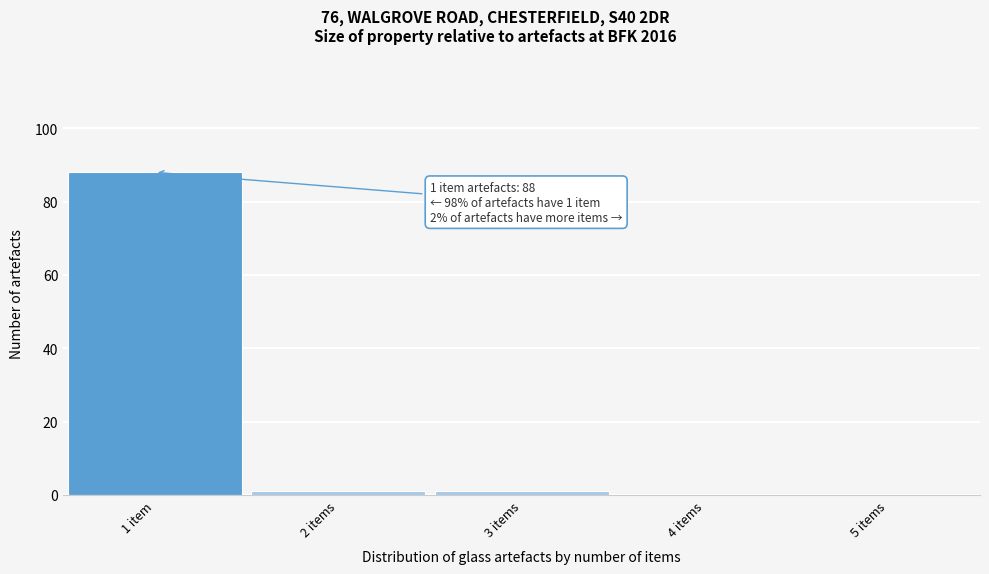

Reading left to right, extract all data points from this chart.

1 item=88	2 items=1	3 items=1	4 items=0	5 items=0